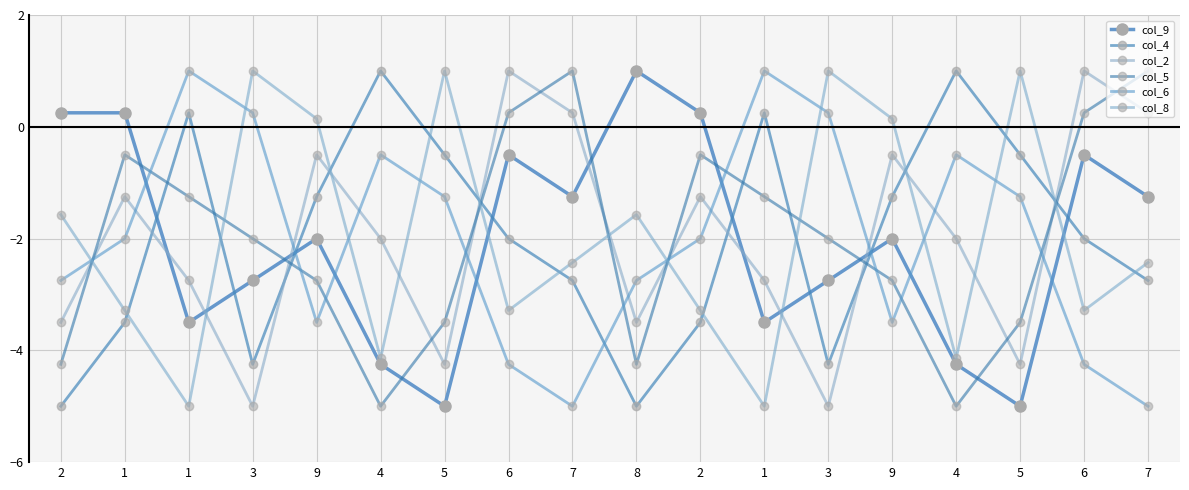

How many data points does each series have?

18